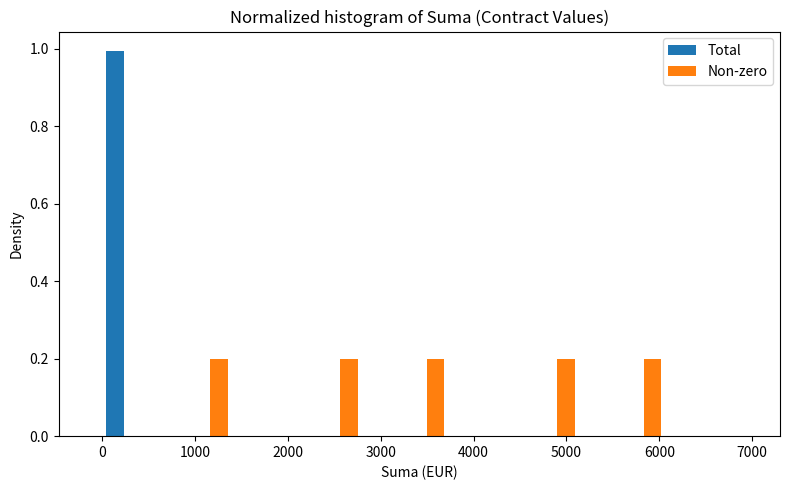

In the Total series, which range on the x-axis has the tallest bar?

0 to 500